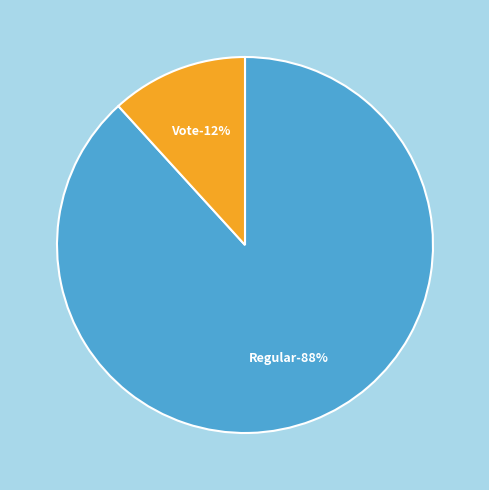

Count the number of slices in the pie.

2